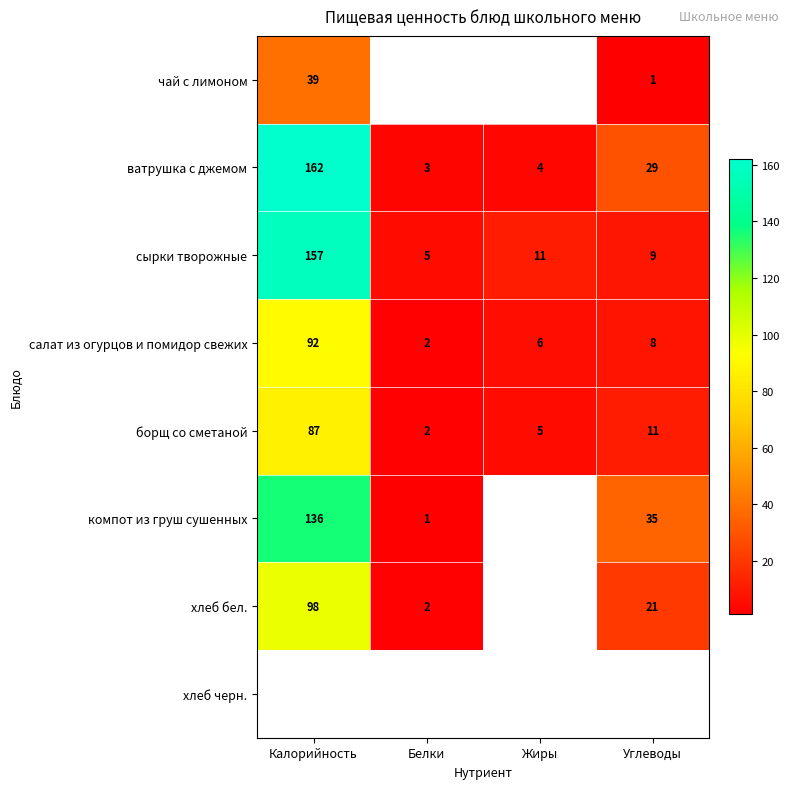

Which label corresponds to the smallest value in the chart?

Углеводы